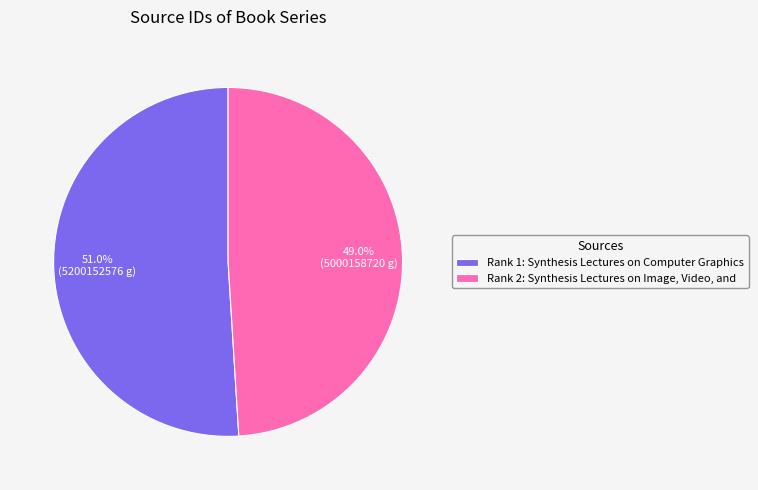

How many slices are in this pie chart?

2